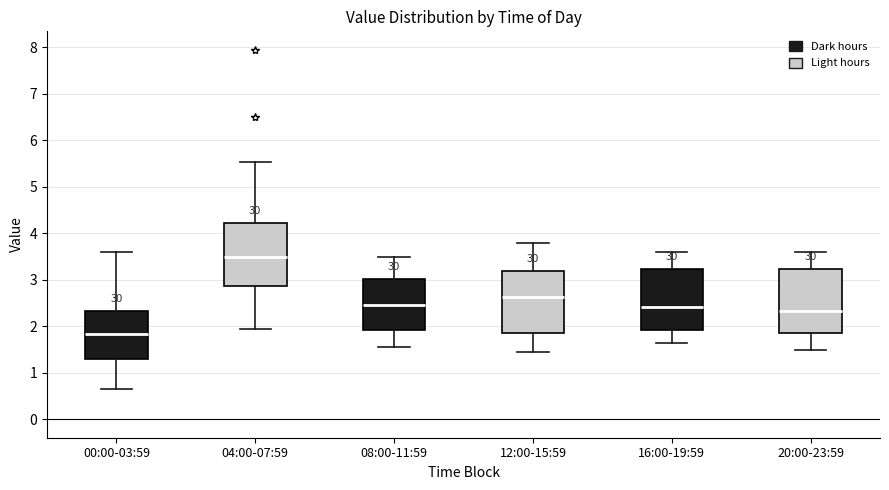

Reading left to right, transcribe this box plot: for each box, give where its median line is, the range the box spans, and where its two whiskers end, as read against the y-axis. The values are not printed on the chart, so give them approximately, as read against the axis.

00:00-03:59: median 1.8, box 1.3 to 2.3, whiskers 0.7 to 3.6
04:00-07:59: median 3.5, box 2.9 to 4.2, whiskers 2.0 to 5.5
08:00-11:59: median 2.5, box 1.9 to 3.0, whiskers 1.6 to 3.5
12:00-15:59: median 2.6, box 1.9 to 3.2, whiskers 1.5 to 3.8
16:00-19:59: median 2.4, box 1.9 to 3.2, whiskers 1.7 to 3.6
20:00-23:59: median 2.3, box 1.9 to 3.2, whiskers 1.5 to 3.6